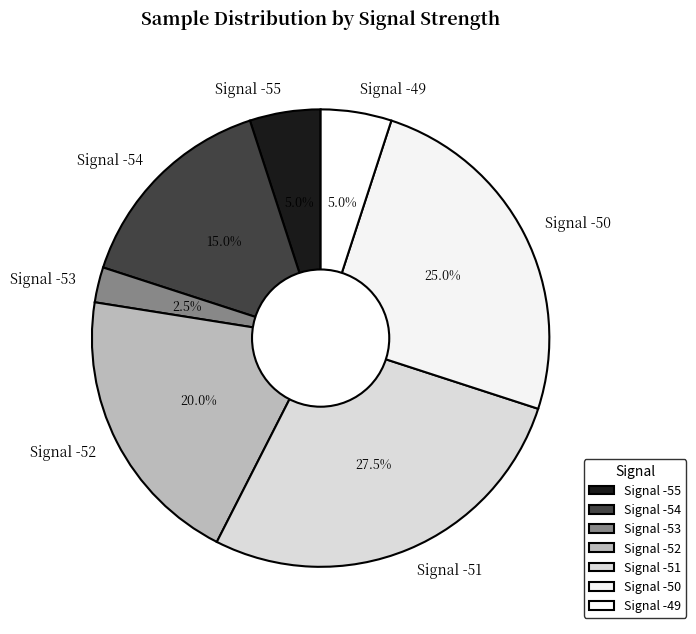

How many segments does this pie chart have?

7